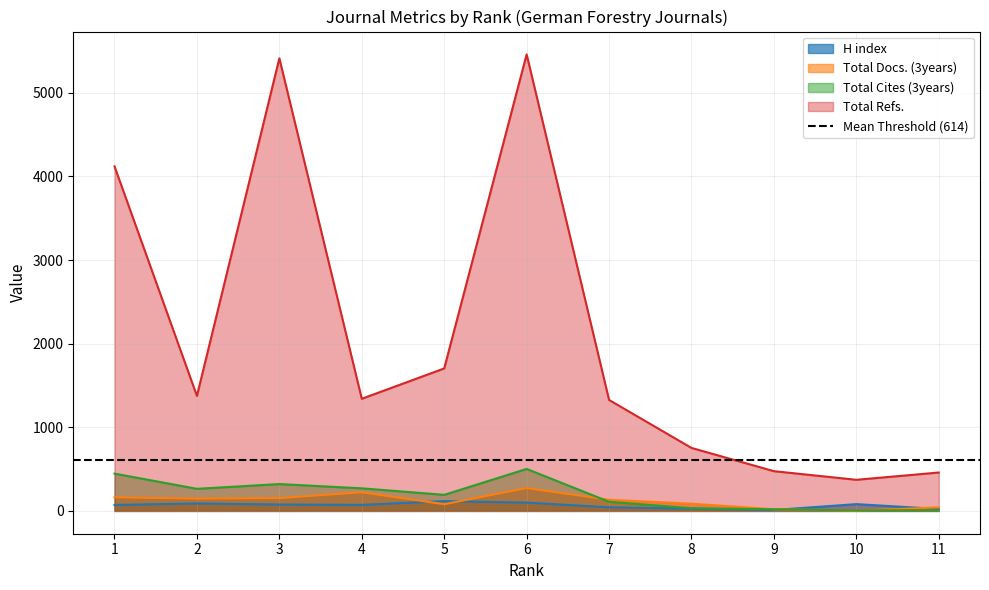

Reading left to right, list all the values displayed in this chart.

H index: 1=71	2=89	3=76	4=72	5=117	6=99	7=43	8=26	9=11	10=81	11=23
Total Docs. (3years): 1=163	2=147	3=153	4=223	5=80	6=273	7=133	8=86	9=20	10=3	11=42
Total Cites (3years): 1=446	2=264	3=321	4=270	5=192	6=502	7=109	8=32	9=19	10=6	11=8
Total Refs.: 1=4121	2=1375	3=5413	4=1341	5=1704	6=5460	7=1327	8=753	9=475	10=372	11=459